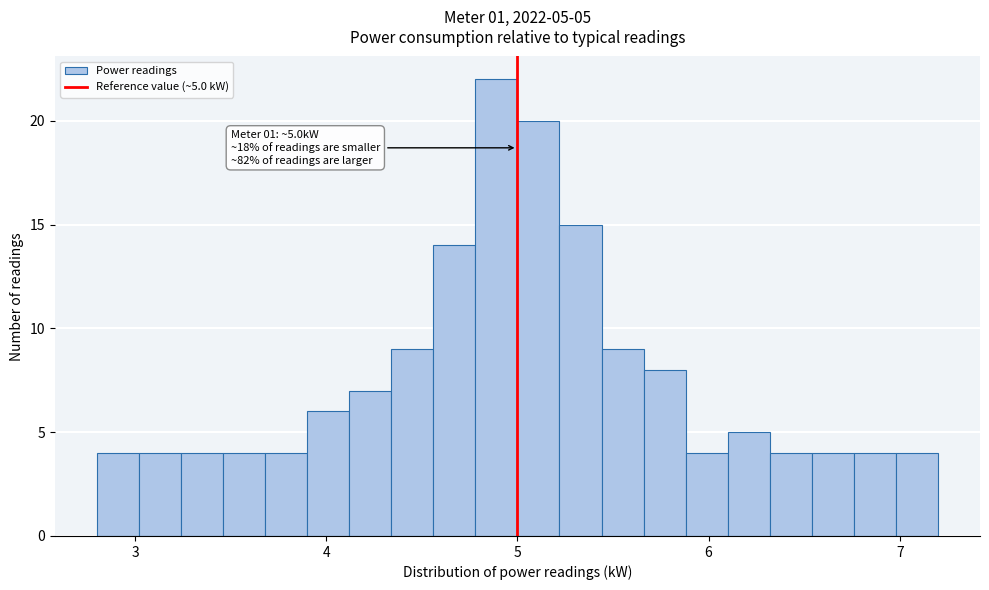

Read against the x-axis, roughly where is the centre of the tallest bar?

4.9